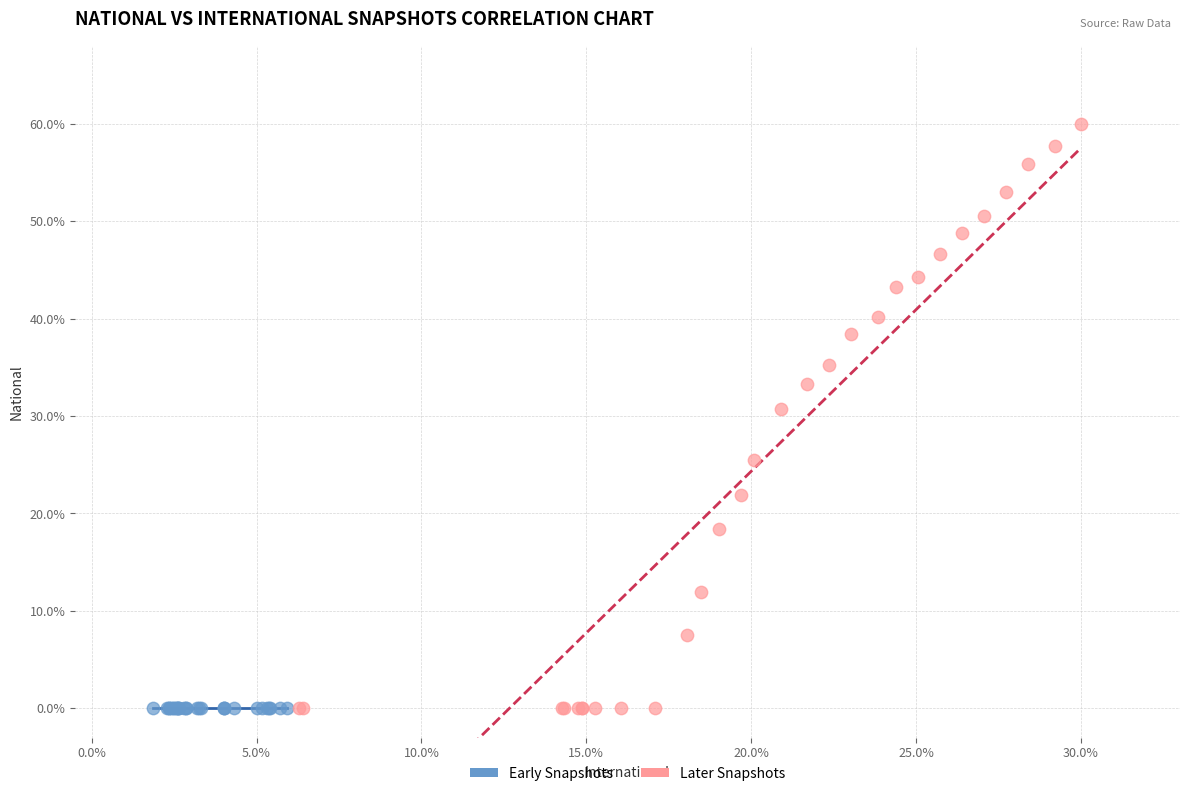

What are all the series names shown in the legend?

Early Snapshots, Later Snapshots